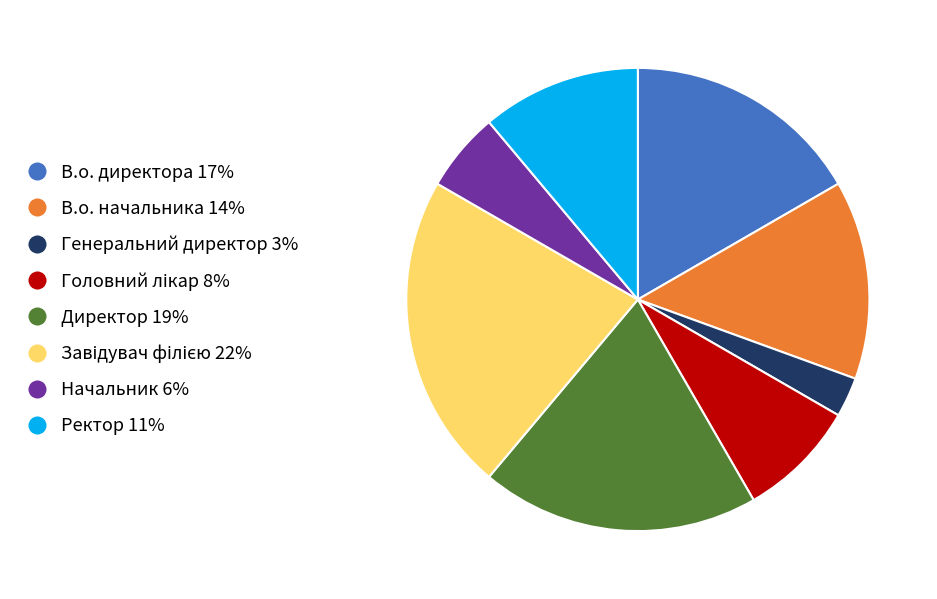

The Ректор slice represents 11% of the pie. True or false?

True